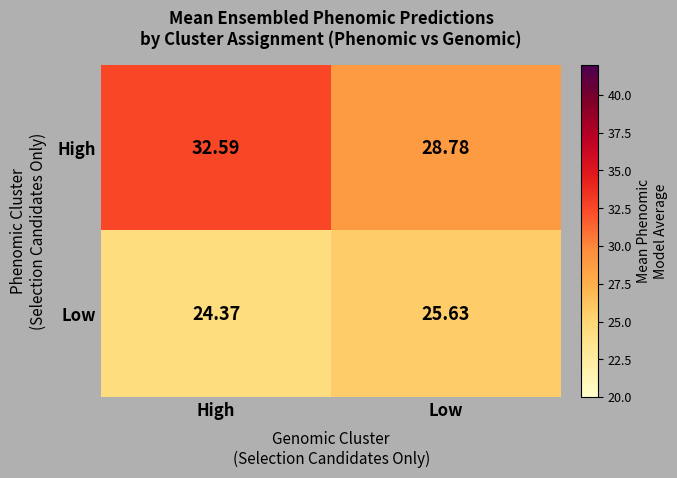

At which label does Low reach its minimum?

High